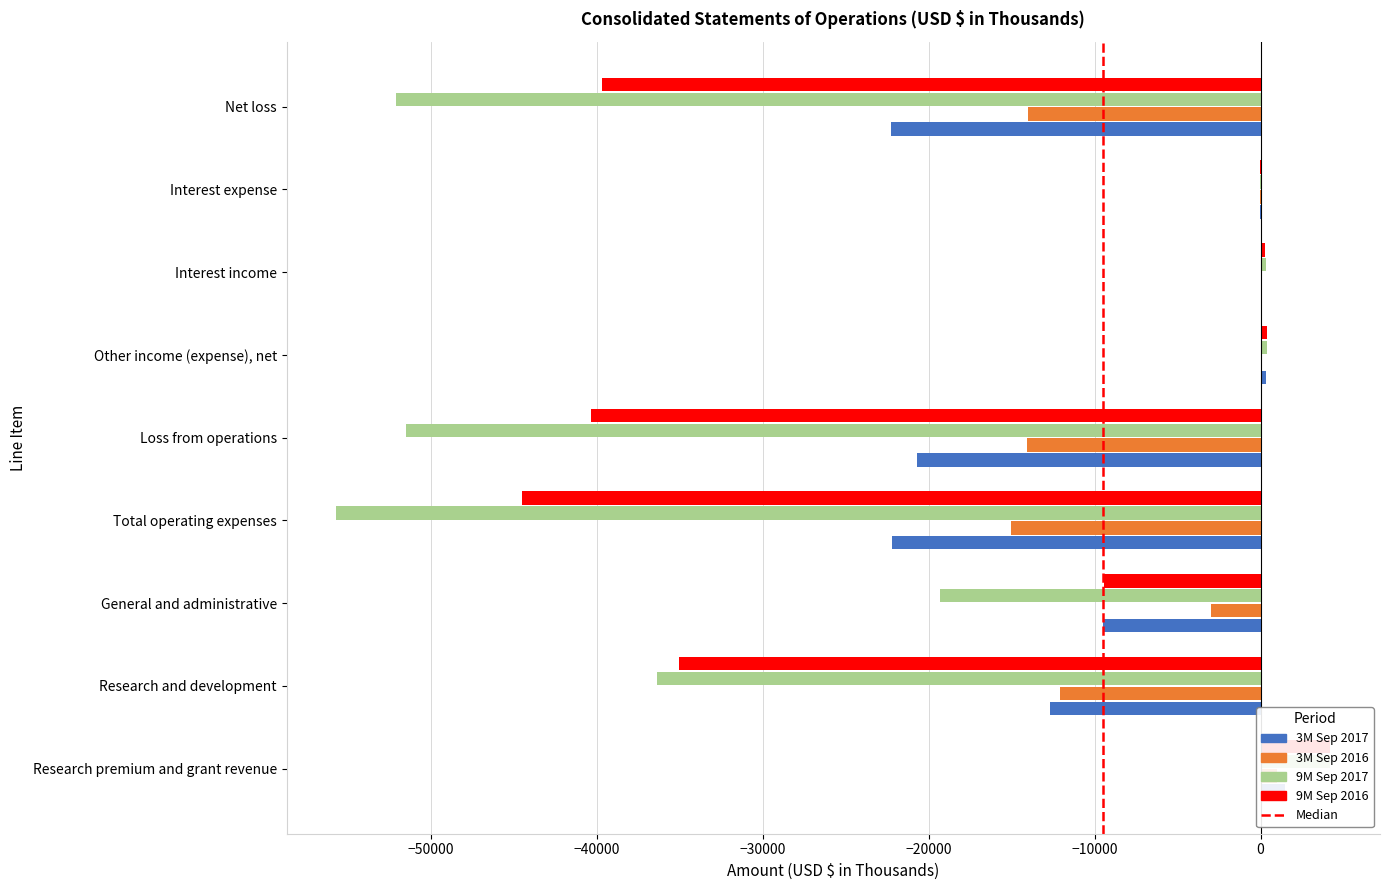

What is the difference between the highest and lowest values at Net loss?

38094